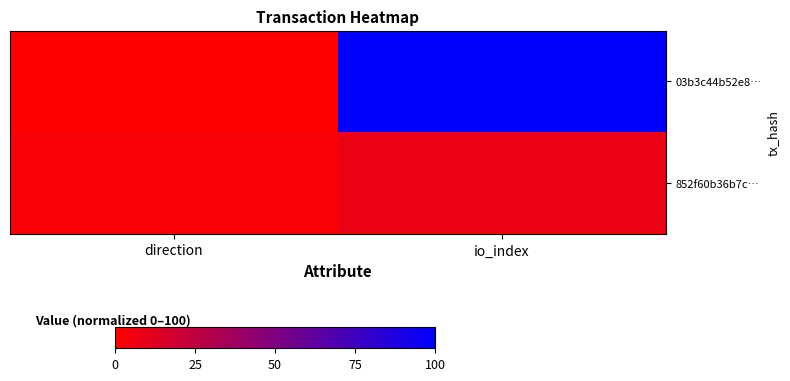

What is the total value across all series at direction?

2.6